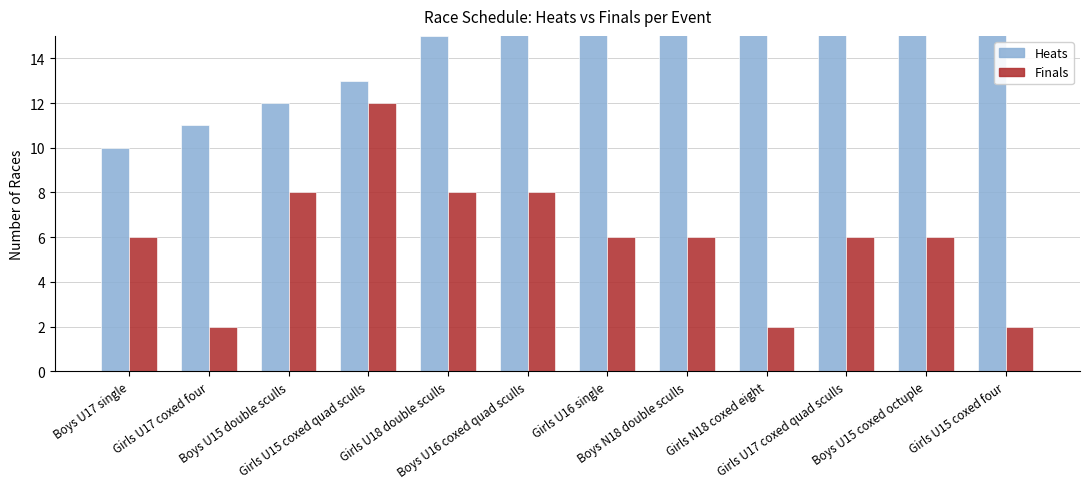

Which category has the highest value in the Finals series?

Girls U15 coxed quad sculls